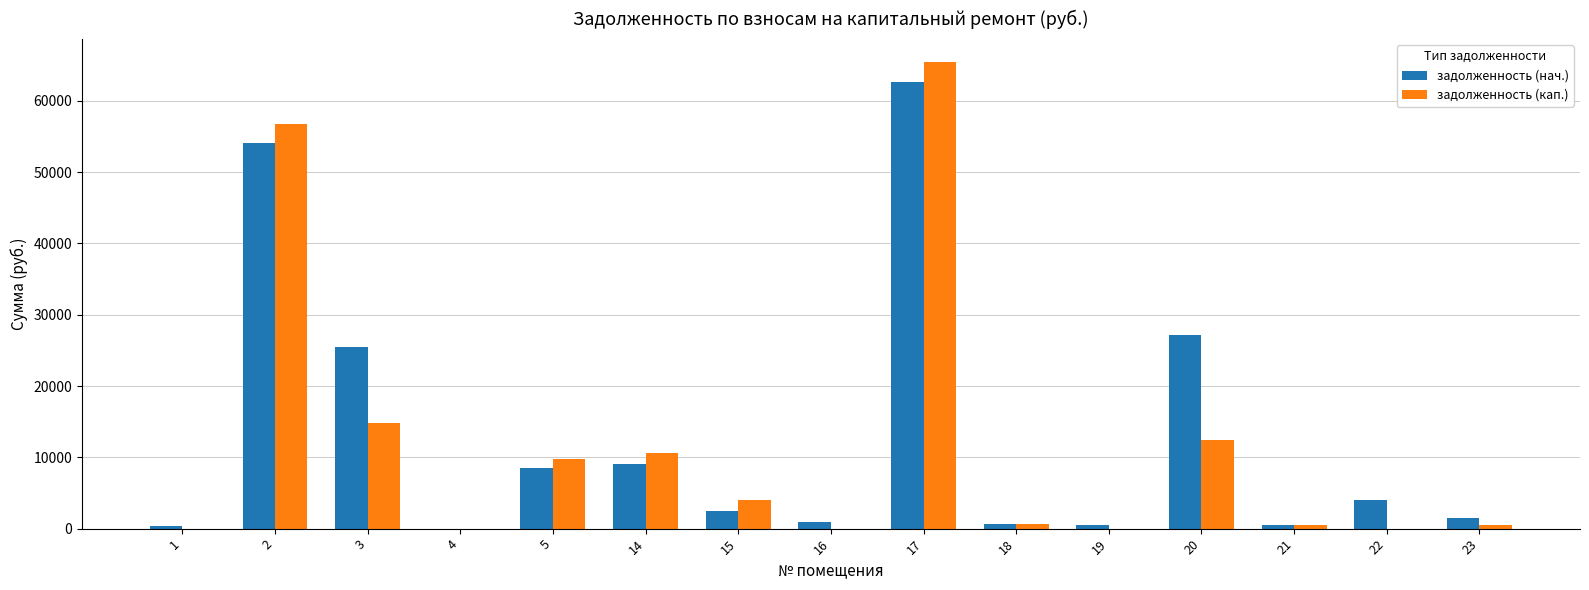

The задолженность (кап.) series shows 496.3 at 21. True or false?

True